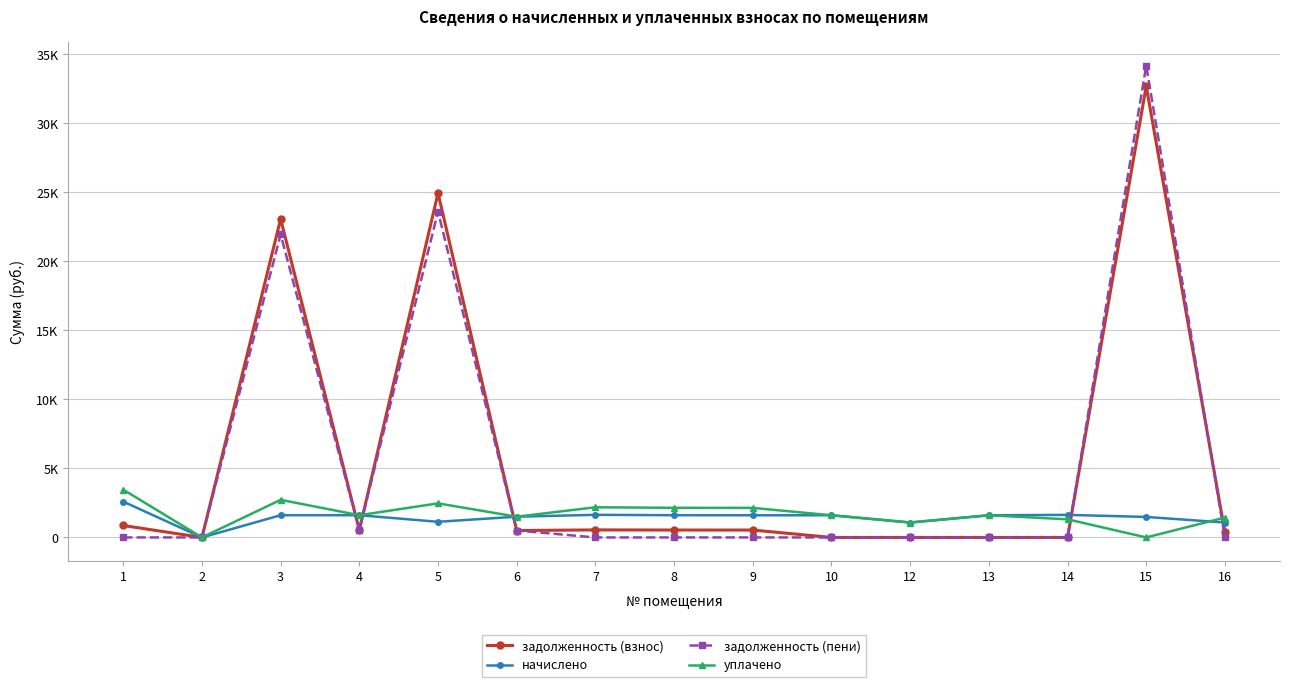

Between 16 and 12, which is larger?

16